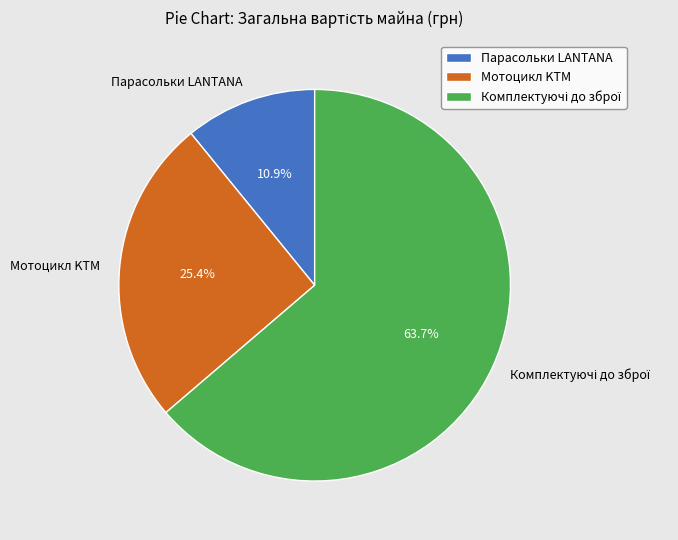

Does any single category account for the majority?

Yes